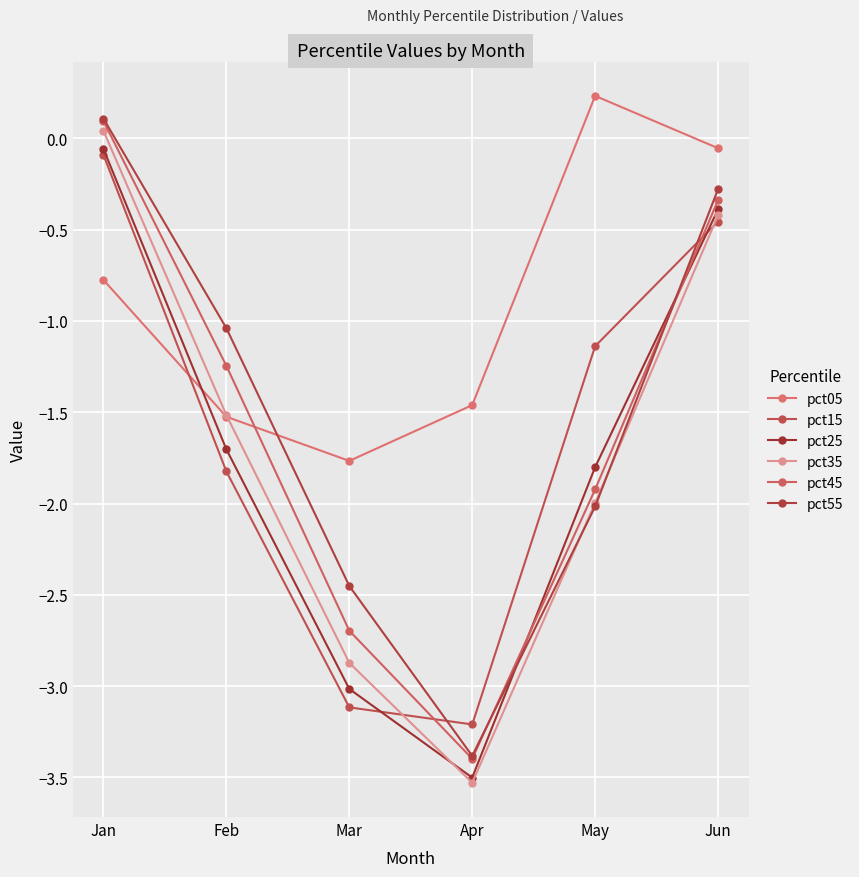

Reading right to left, list all the values displayed in this chart.

pct05: Jun=-0.1	May=0.2	Apr=-1.5	Mar=-1.8	Feb=-1.5	Jan=-0.8
pct15: Jun=-0.5	May=-1.1	Apr=-3.2	Mar=-3.1	Feb=-1.8	Jan=-0.1
pct25: Jun=-0.4	May=-1.8	Apr=-3.5	Mar=-3.0	Feb=-1.7	Jan=-0.1
pct35: Jun=-0.4	May=-2.0	Apr=-3.5	Mar=-2.9	Feb=-1.5	Jan=0.0
pct45: Jun=-0.3	May=-1.9	Apr=-3.4	Mar=-2.7	Feb=-1.2	Jan=0.1
pct55: Jun=-0.3	May=-2.0	Apr=-3.4	Mar=-2.5	Feb=-1.0	Jan=0.1